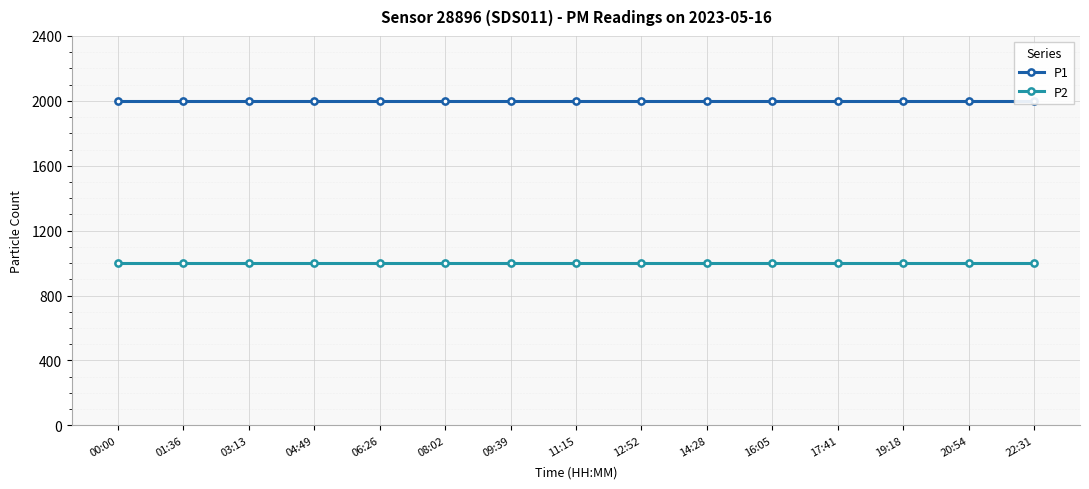

How many lines are shown in the chart?

2